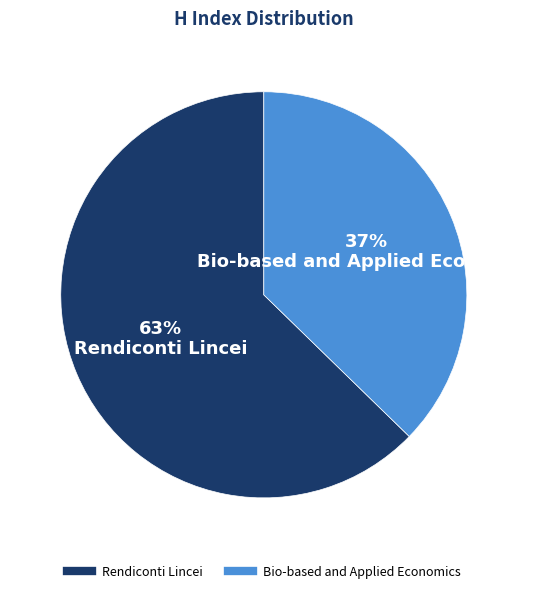

The Bio-based and Applied Economics slice represents 24% of the pie. True or false?

False